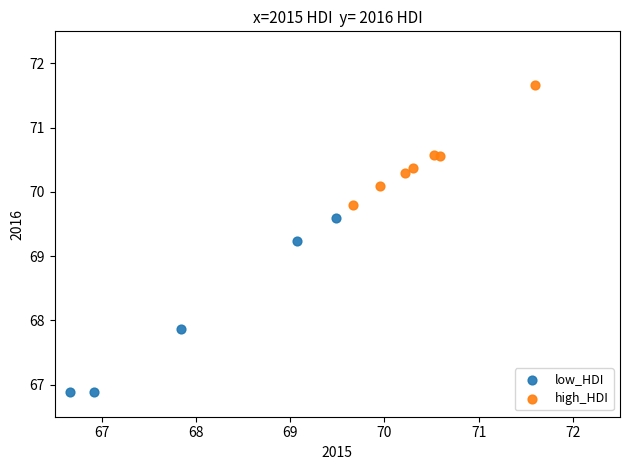

Which series contains the lowest Y value?

low_HDI